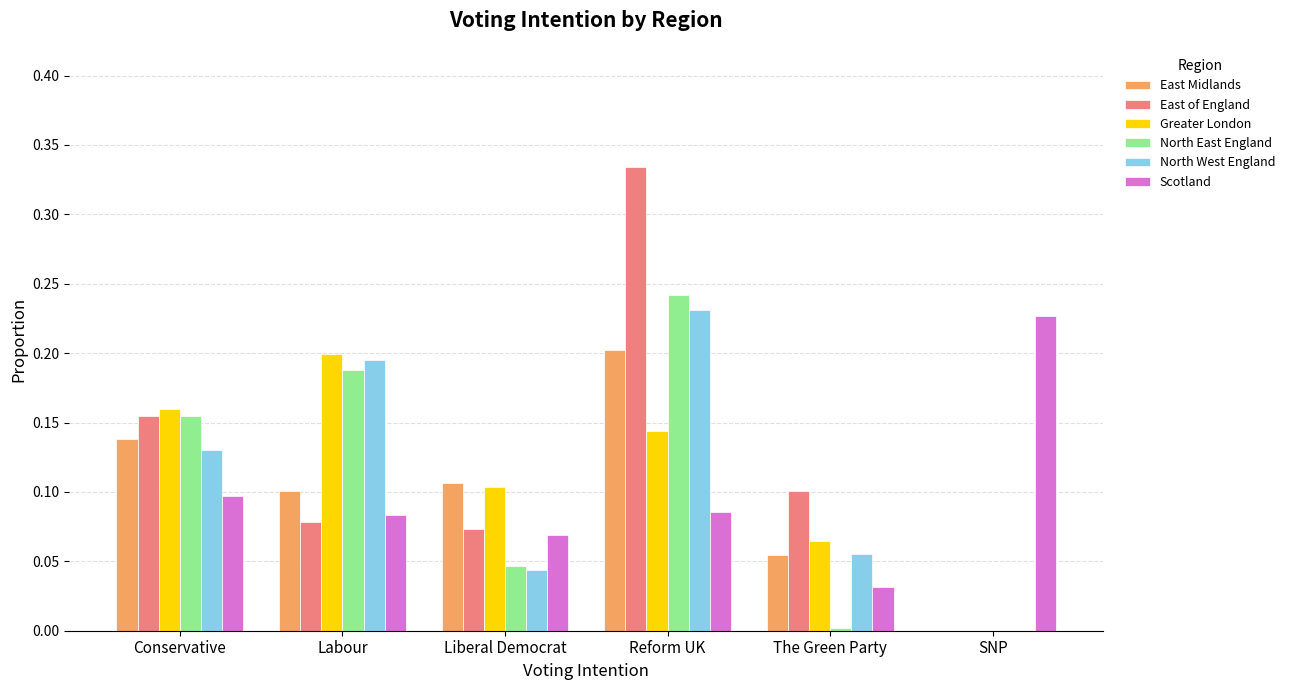

At which category is the sum across all series the highest?

Reform UK